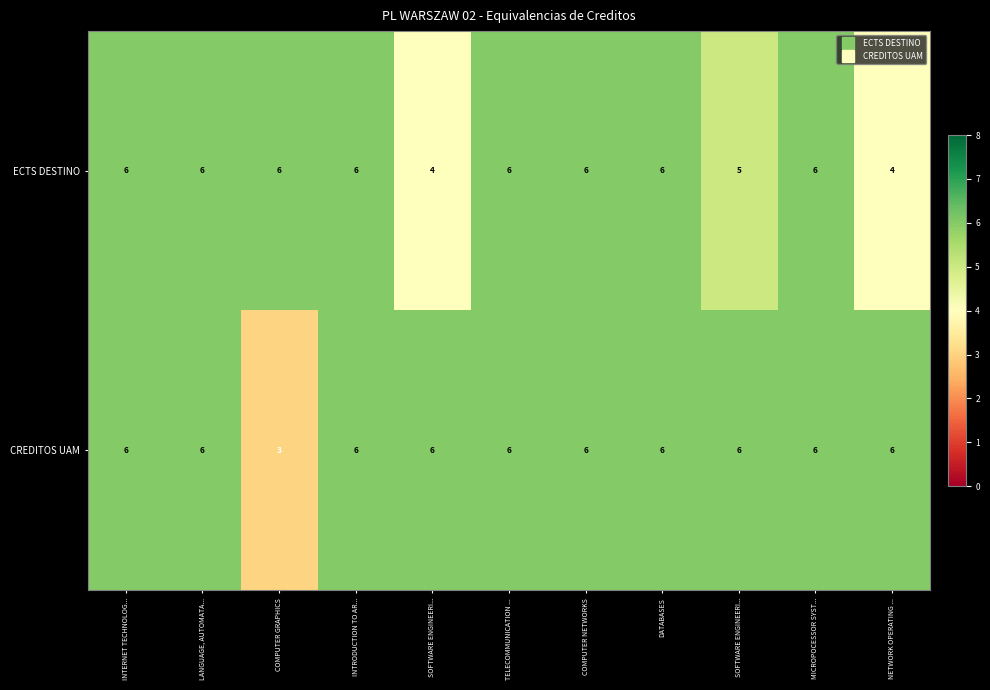

How many categories are shown in the chart?

11